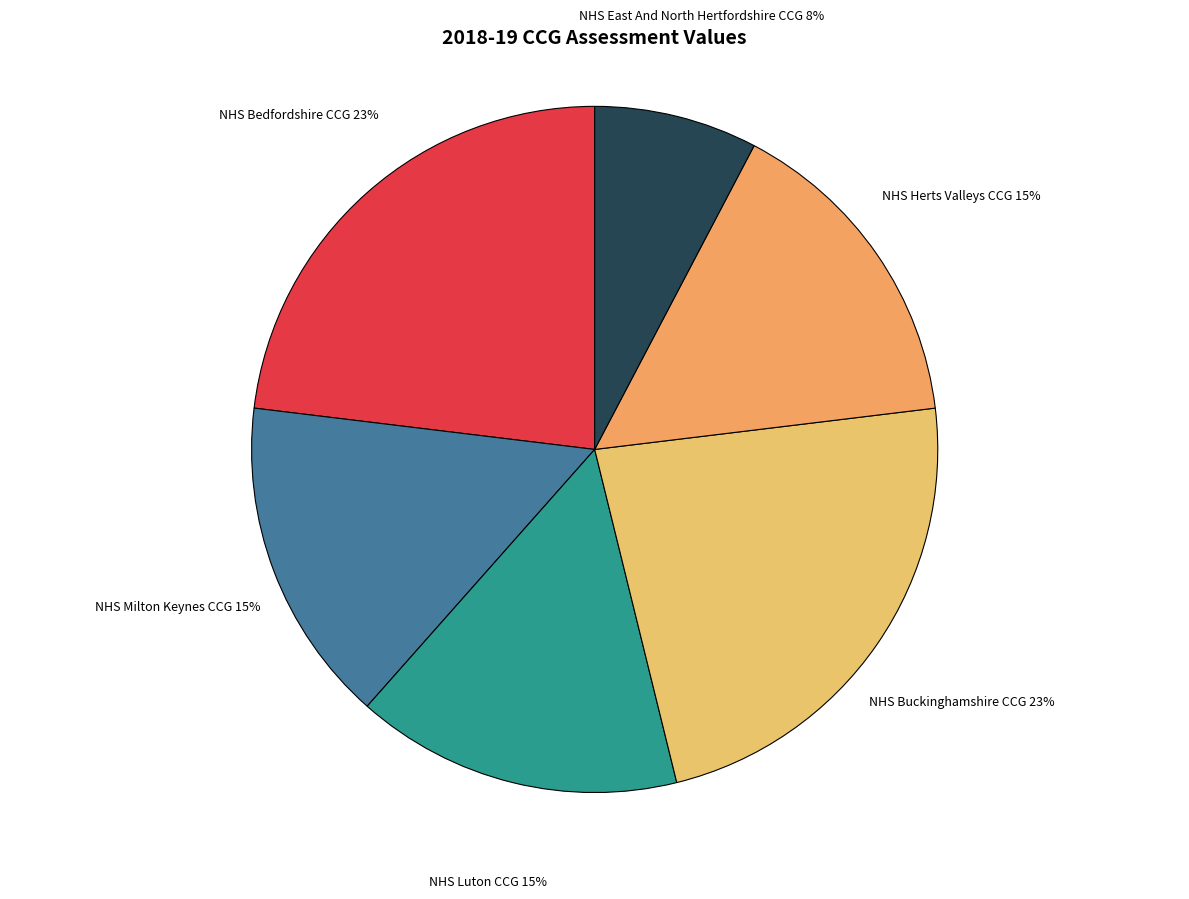

What is the ratio of the value at NHS Bedfordshire CCG to the value at NHS Buckinghamshire CCG?

1.0